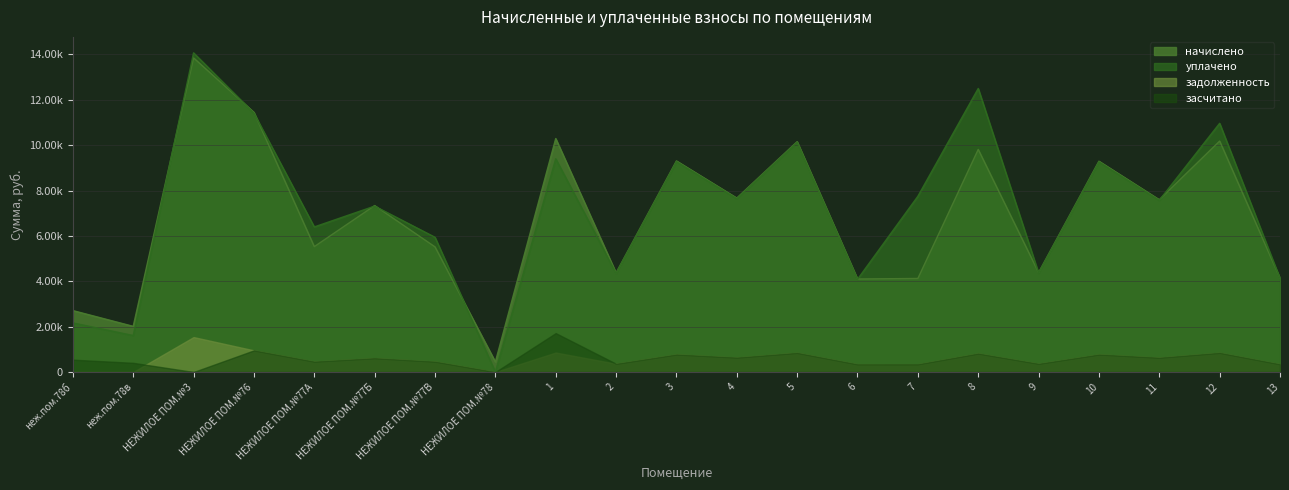

How many times do начислено and уплачено cross each other?

10